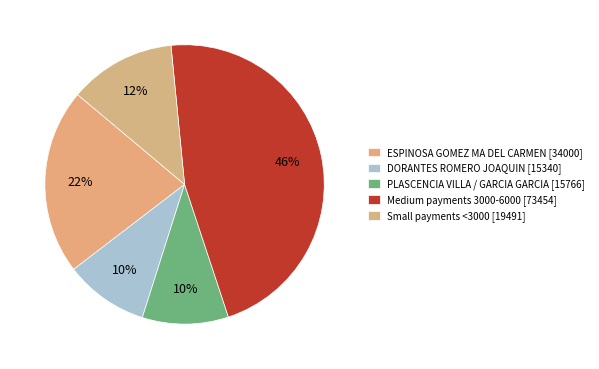

How many segments does this pie chart have?

5